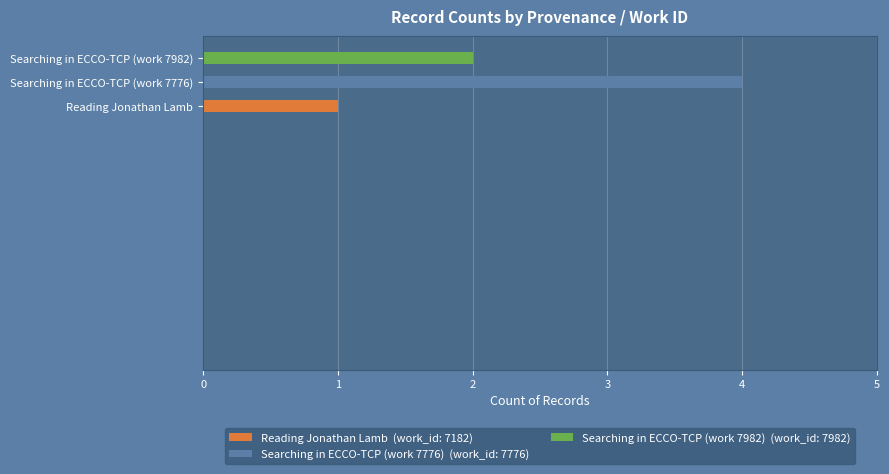

At which label is the value closest to 2?

Searching in ECCO-TCP (work 7982)